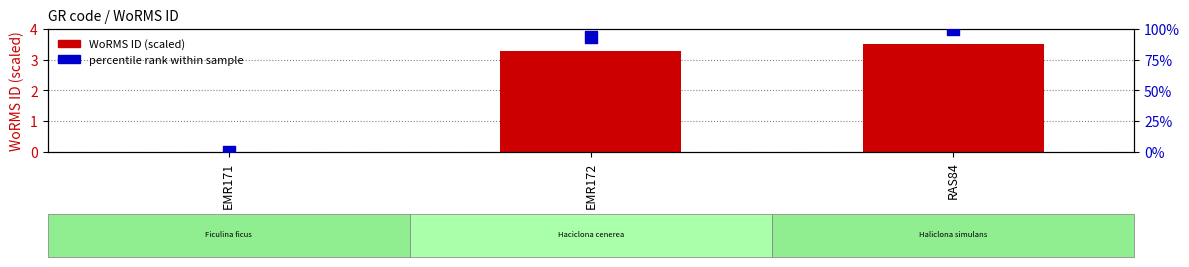

At which category is the sum across all series the highest?

RAS84